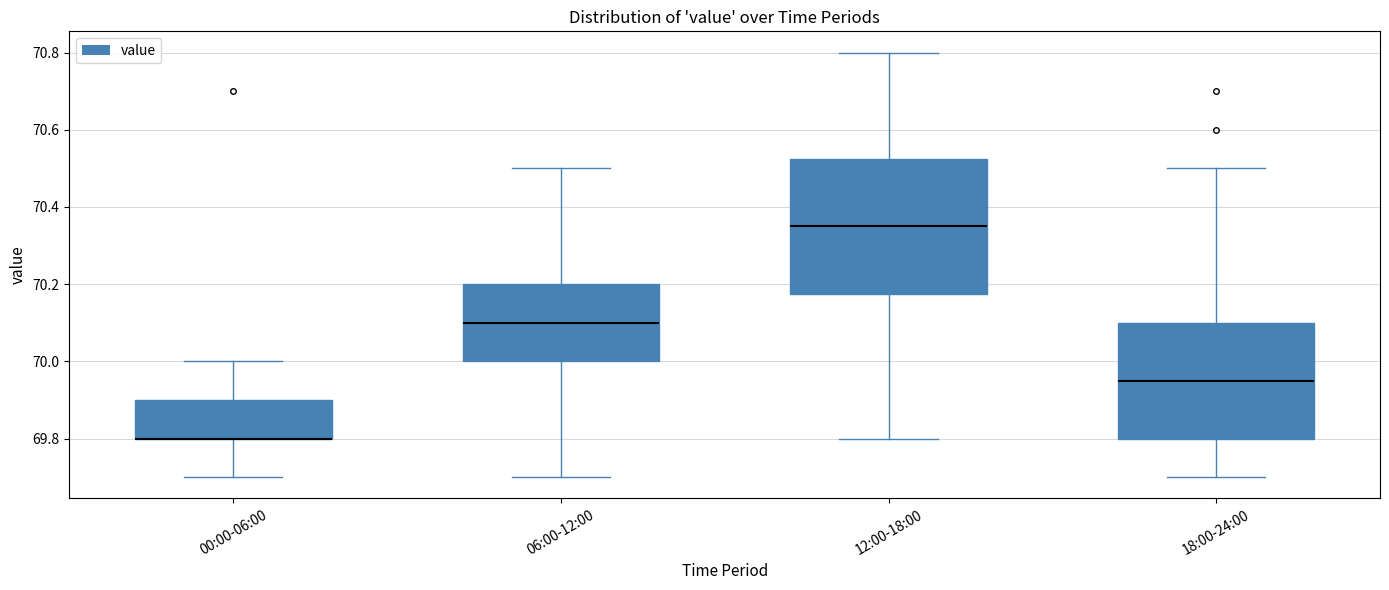

Where is the lower edge of the box for 06:00-12:00 on the y-axis? The values are not printed on the chart, so give them approximately, as read against the axis.

70.00